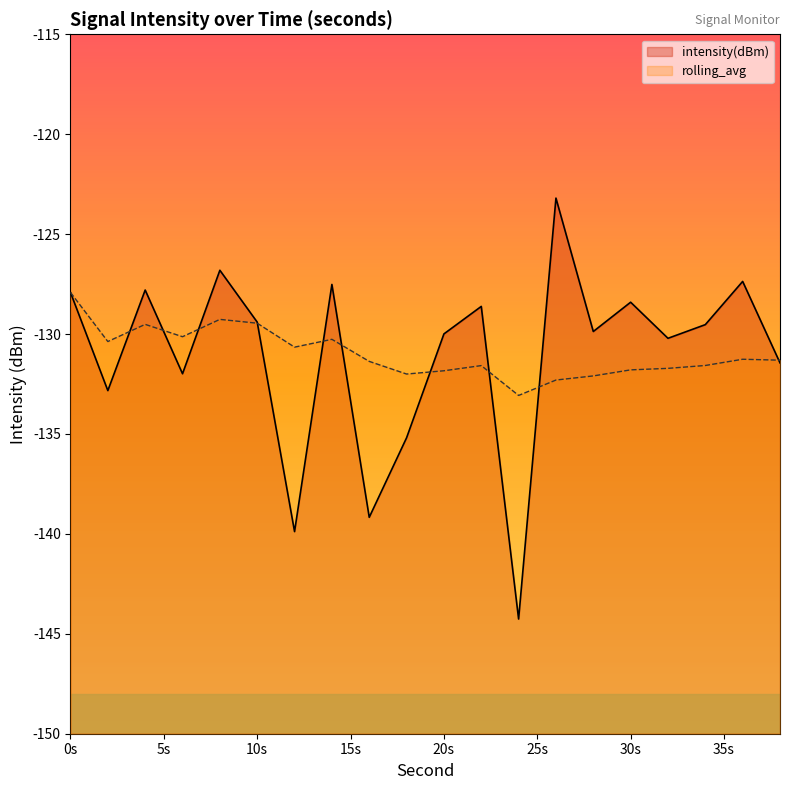

How many data points in rolling_avg are above -131?

8